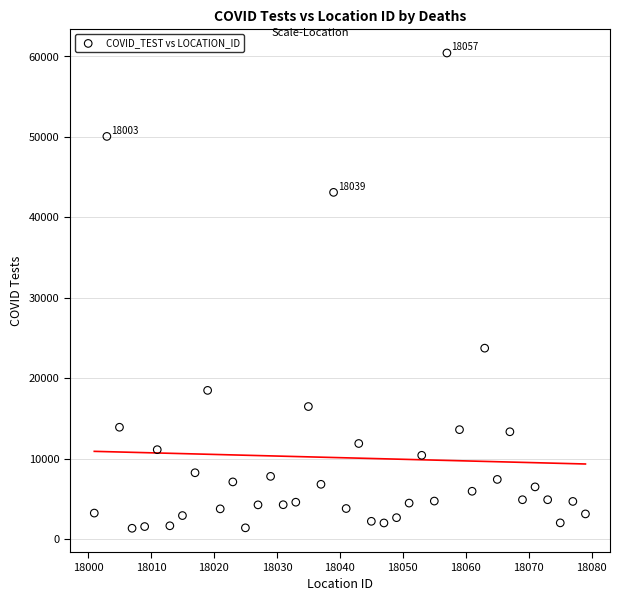

What Y value in the scatter plot is closest to 30887?

23734